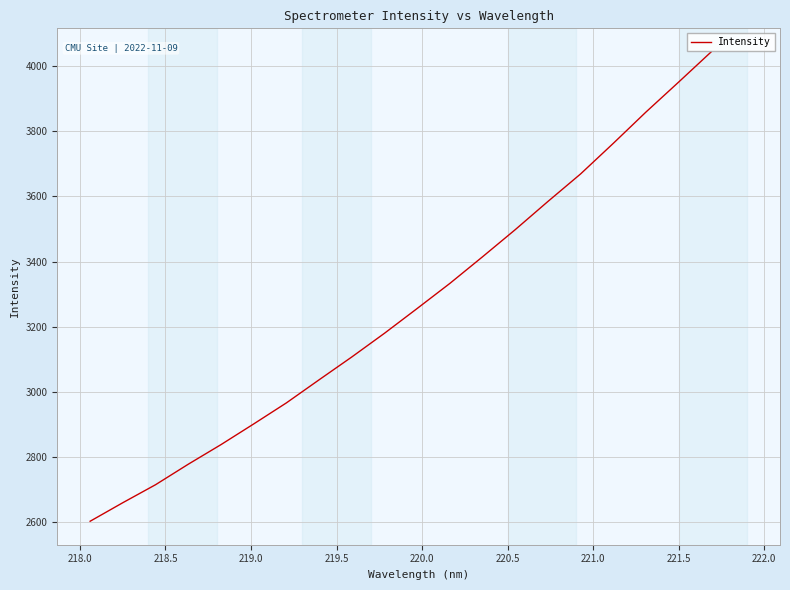

What is the difference between the maximum and minimum values?

1439.8